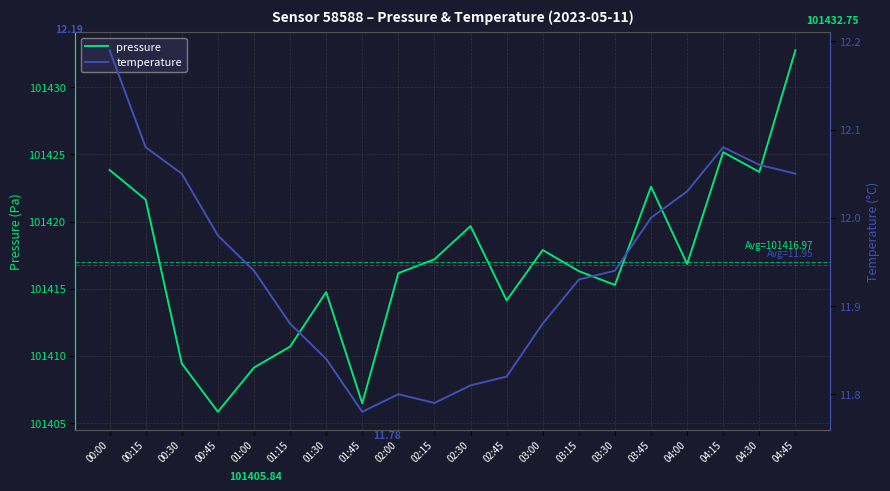

At which category is the sum across all series the highest?

04:45